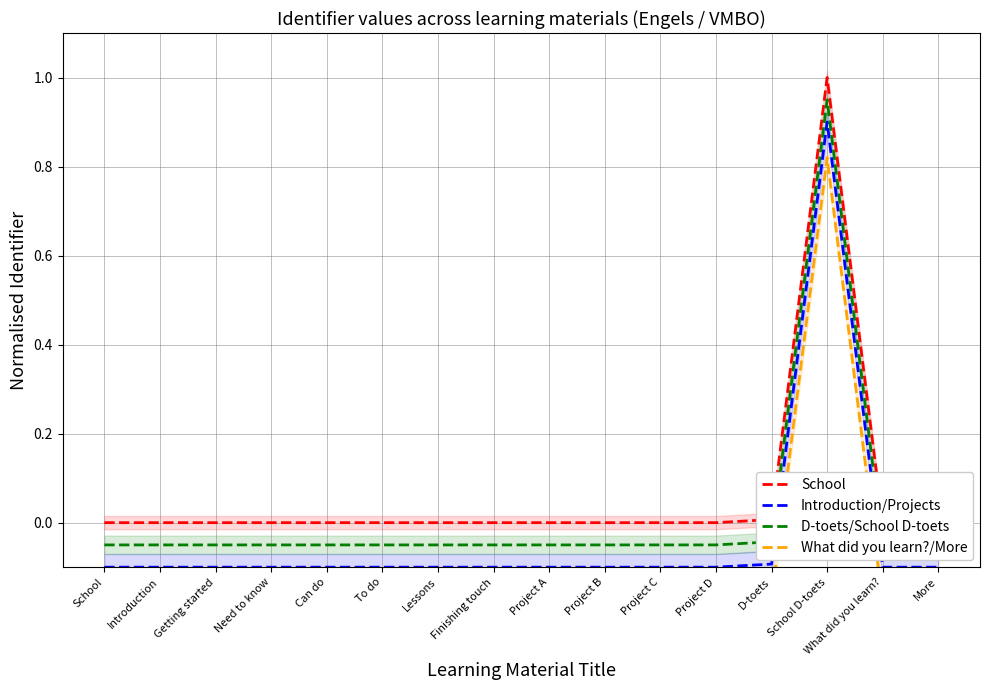

Rank the series at School from lowest to highest value.

What did you learn?/More, Introduction/Projects, D-toets/School D-toets, School